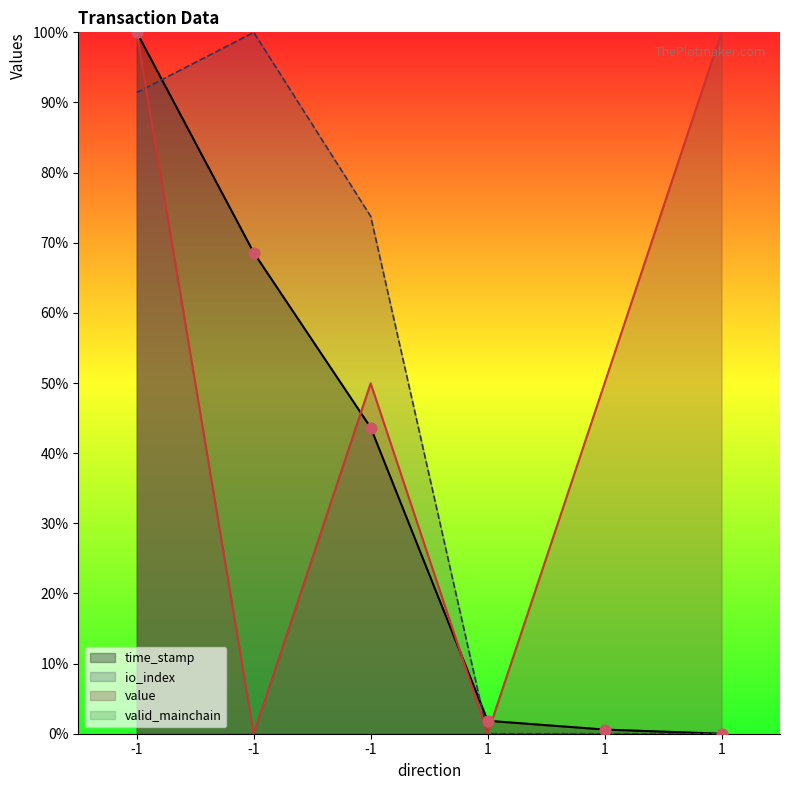

At how many categories does at least one series exceed 85?

3